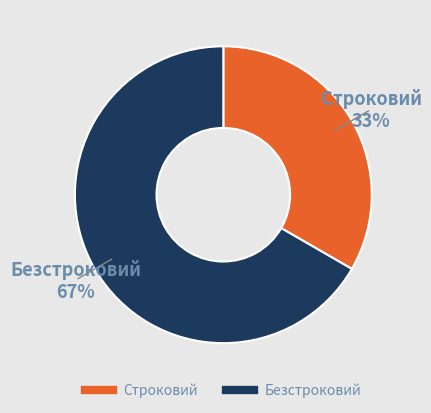

Is the sum of Строковий and Безстроковий greater than half?

Yes